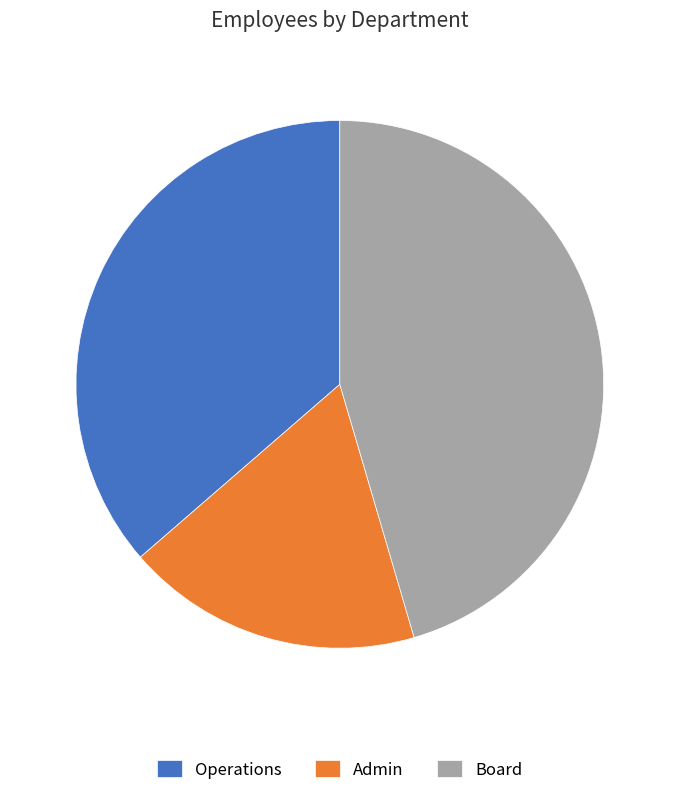

How many slices are in this pie chart?

3